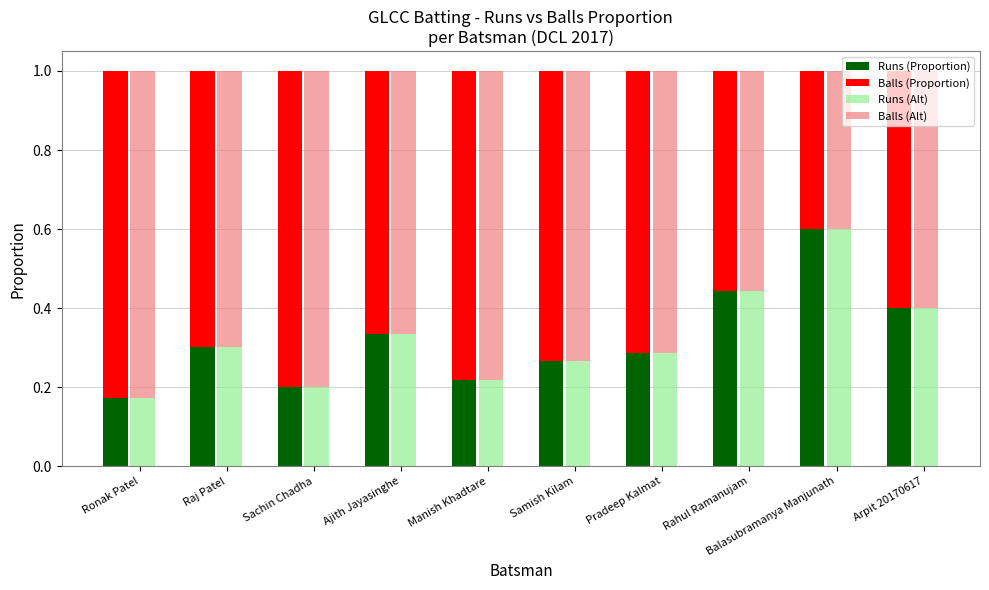

What is the difference between the second highest and second lowest values in the Runs (Alt) series?

0.2